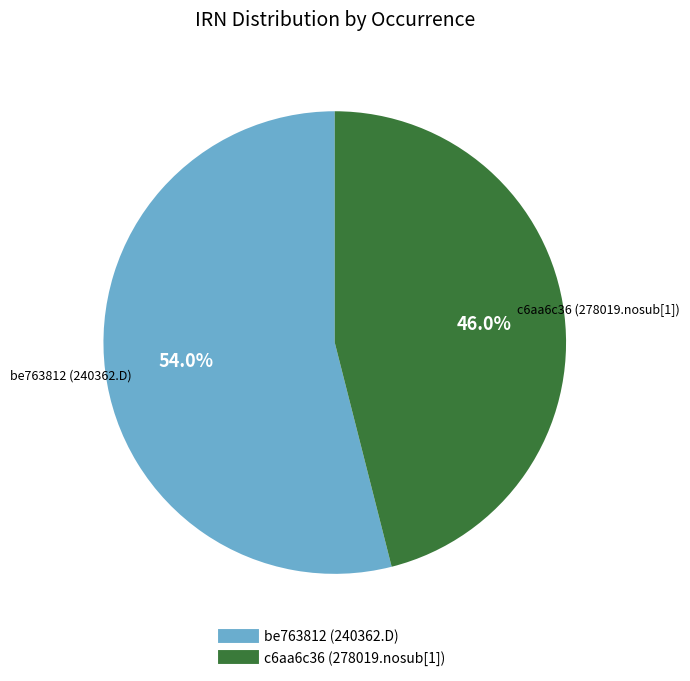

What is the ratio of the value at c6aa6c36 (278019.nosub[1]) to the value at be763812 (240362.D)?

0.9